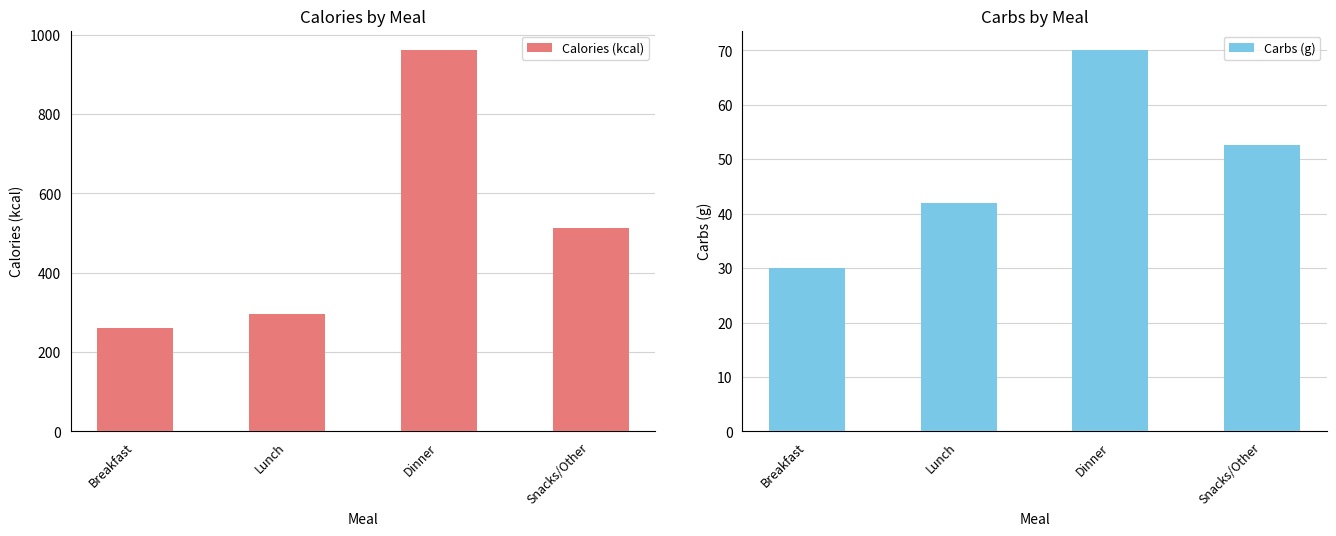

Reading left to right, extract all data points from this chart.

Calories (kcal): Breakfast=260.0	Lunch=295.0	Dinner=962.0	Snacks/Other=512.0
Carbs (g): Breakfast=30.0	Lunch=42.0	Dinner=70.1	Snacks/Other=52.6